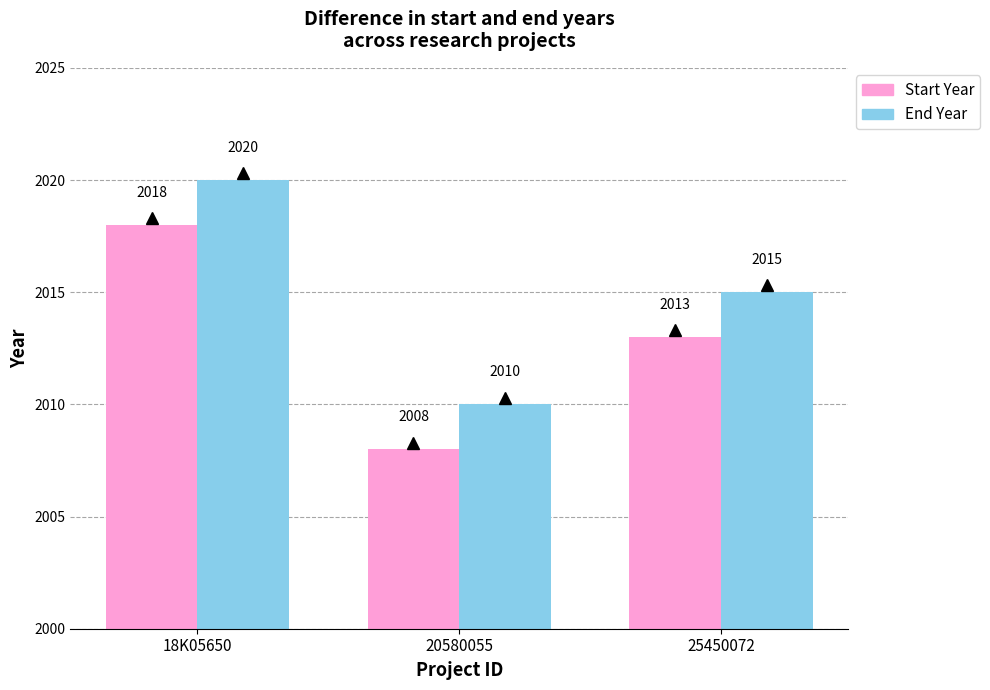

What is the label of the 2nd bar from the right?

20580055